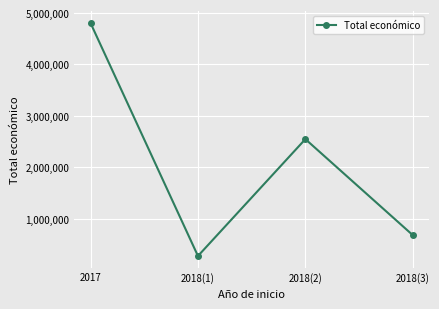

Which label corresponds to the largest value in the chart?

2017